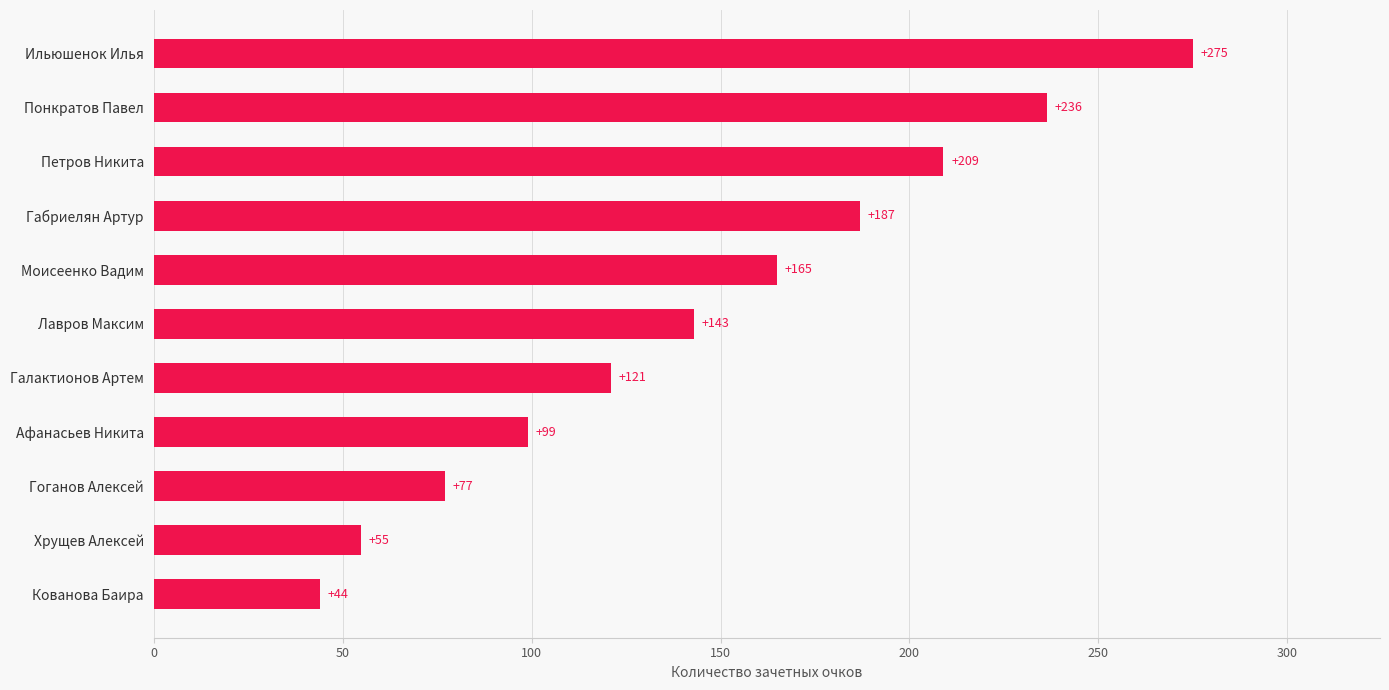

How many data points are less than 143?

5